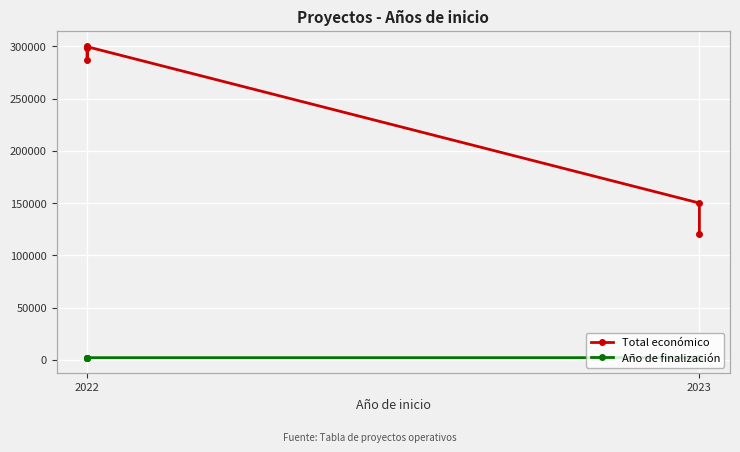

How many values in the Total económico series are below 297911?

3